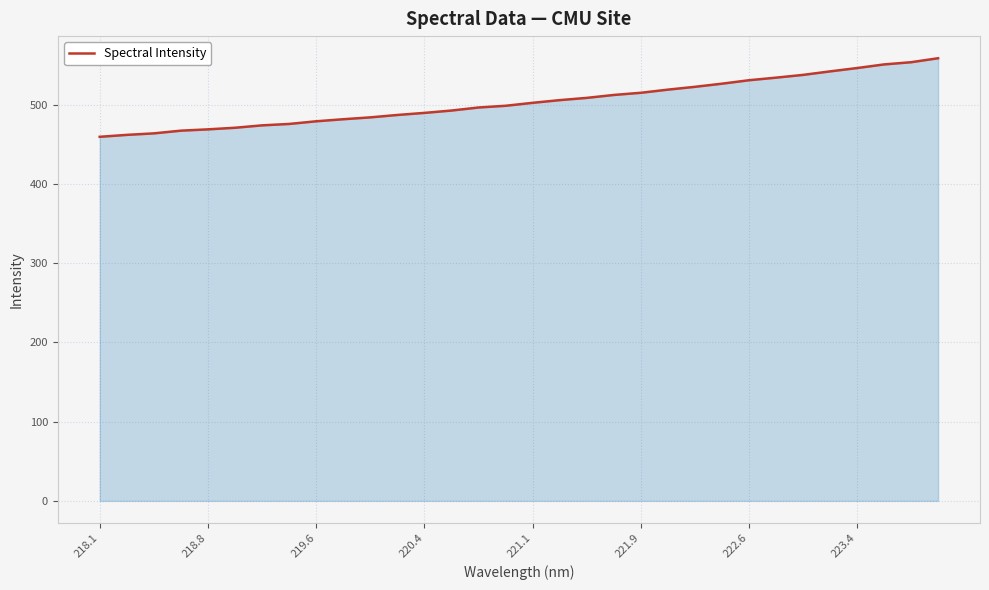

What is the difference between the maximum and minimum values?

99.2